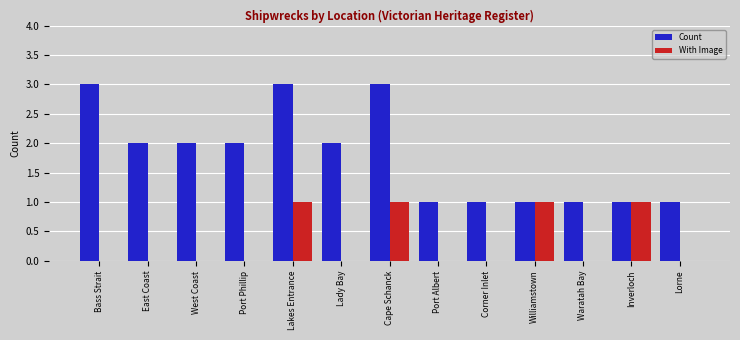

True or false: With Image has a value of 2 at Williamstown.

False